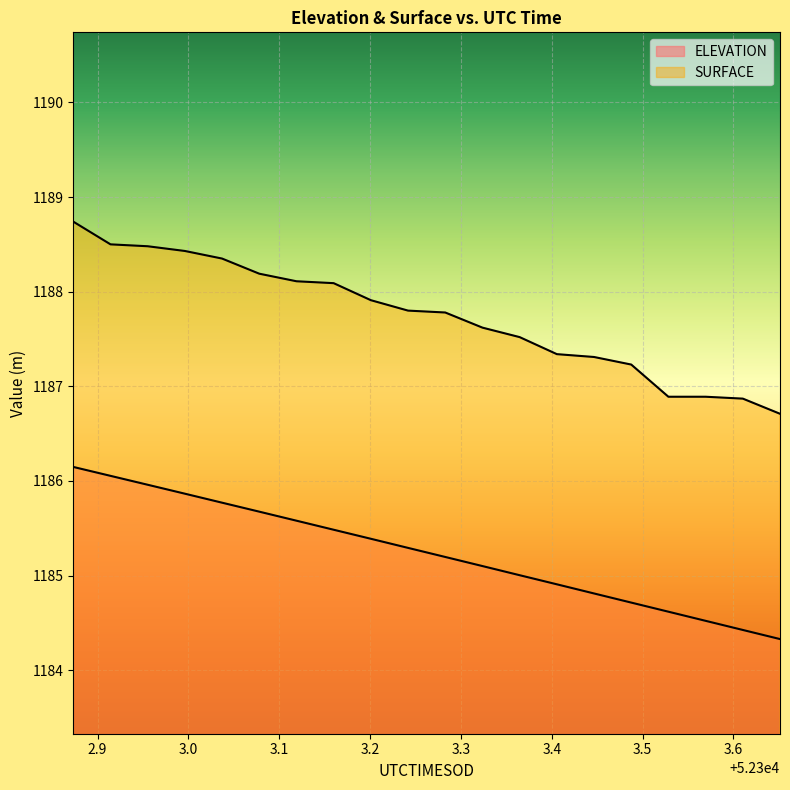

What is the difference between the maximum and minimum values in the ELEVATION series?

1.8